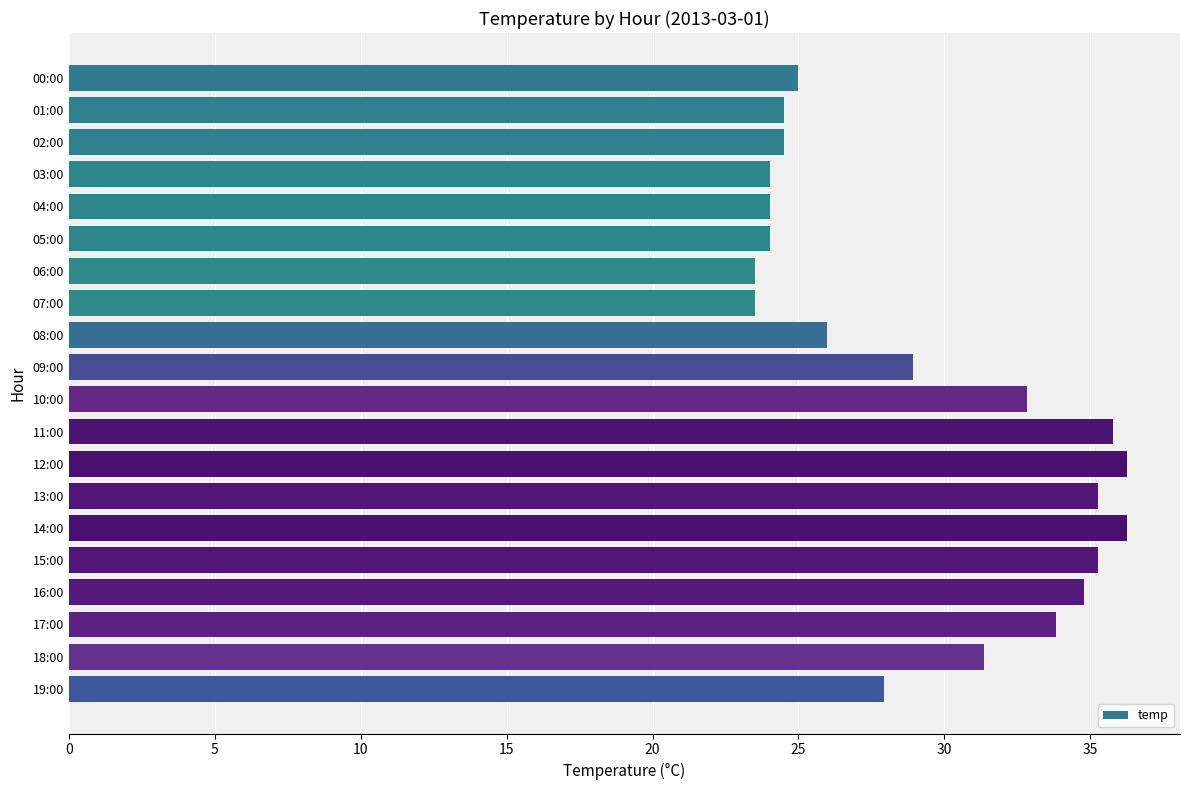

What is the difference between the maximum and minimum values?

12.7